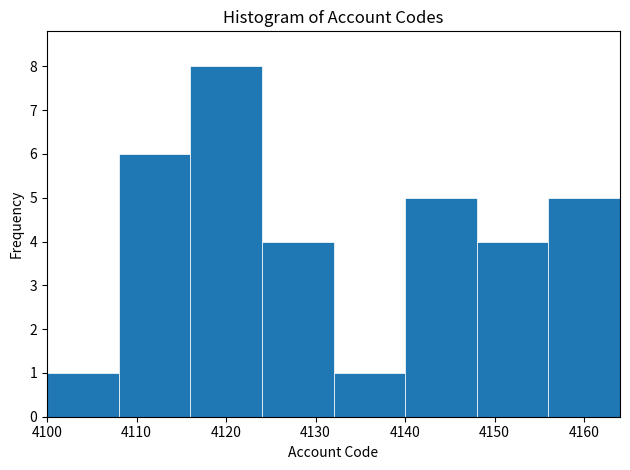

How tall is the bar that spans 4140 to 4148 on the x-axis? The values are not printed on the chart, so give them approximately, as read against the axis.

5